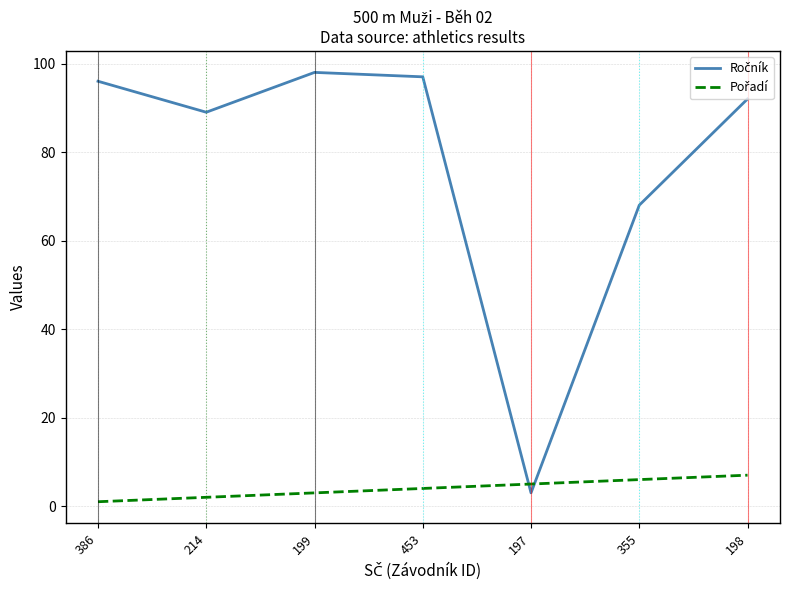

Count the number of data series in this chart.

2